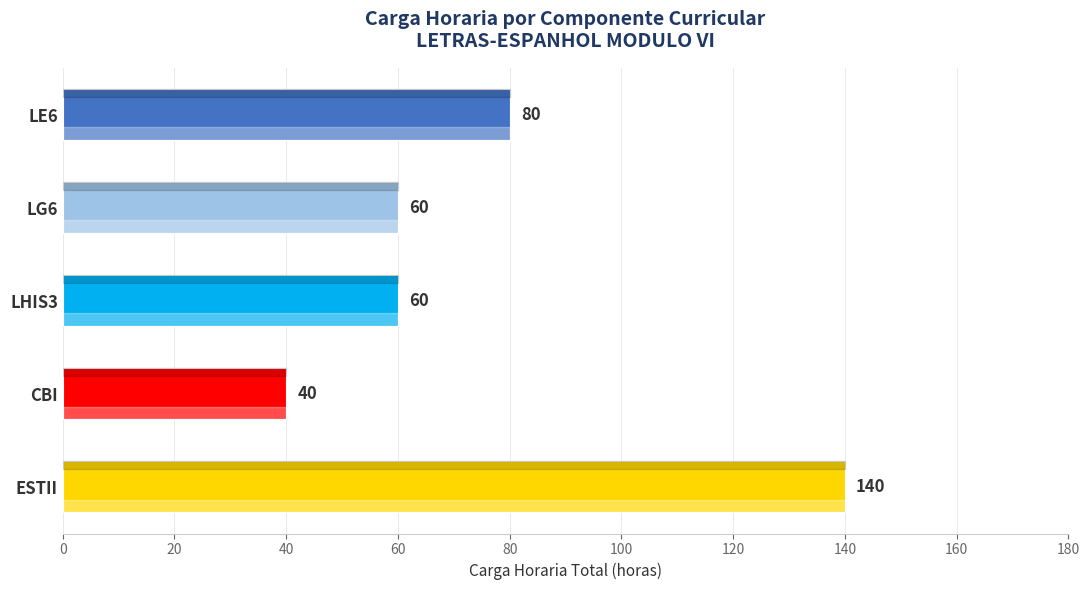

True or false: the data shows 80 at LE6.

True